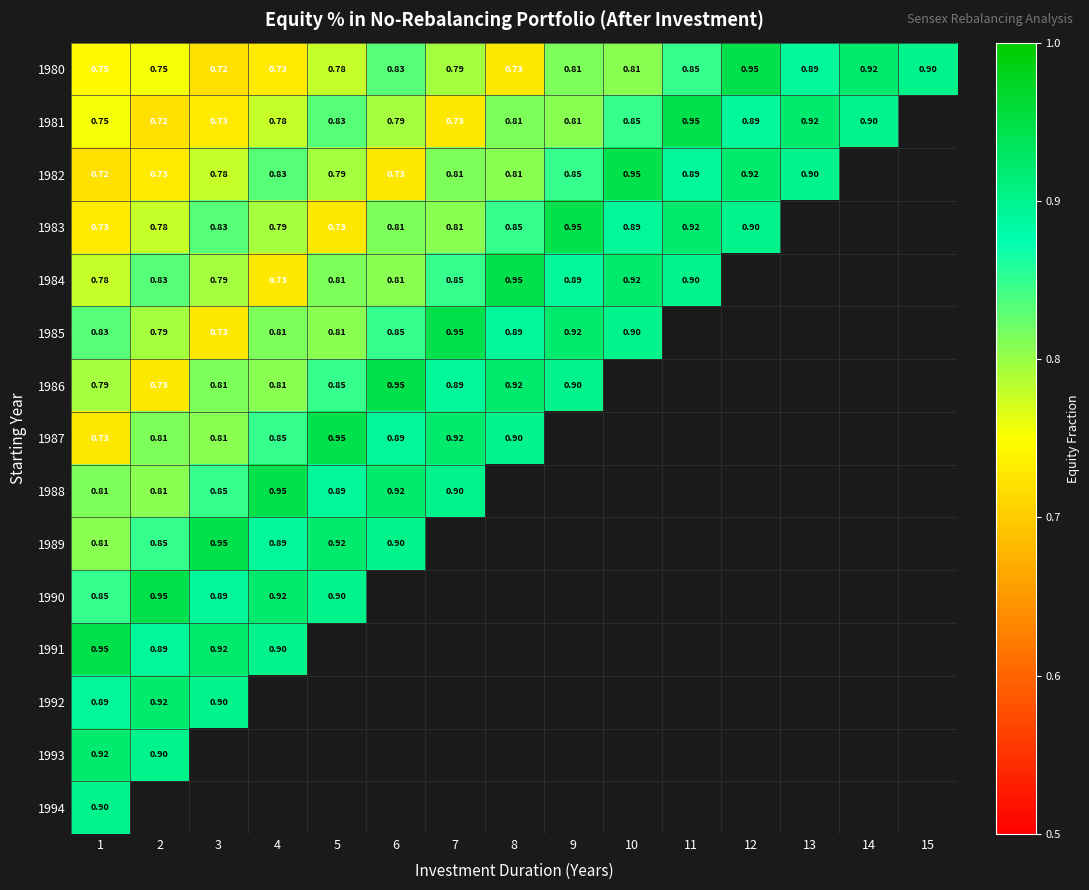

The 1983 series shows 0.8 at 6. True or false?

True